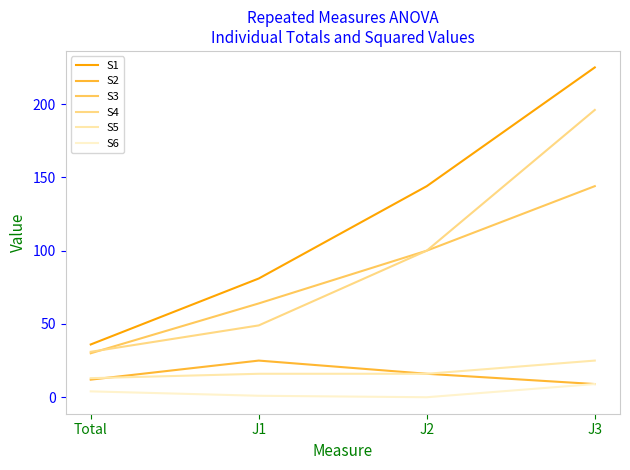

Reading left to right, extract all data points from this chart.

S1: Total=36	J1=81	J2=144	J3=225
S2: Total=12	J1=25	J2=16	J3=9
S3: Total=30	J1=64	J2=100	J3=144
S4: Total=31	J1=49	J2=100	J3=196
S5: Total=13	J1=16	J2=16	J3=25
S6: Total=4	J1=1	J2=0	J3=9